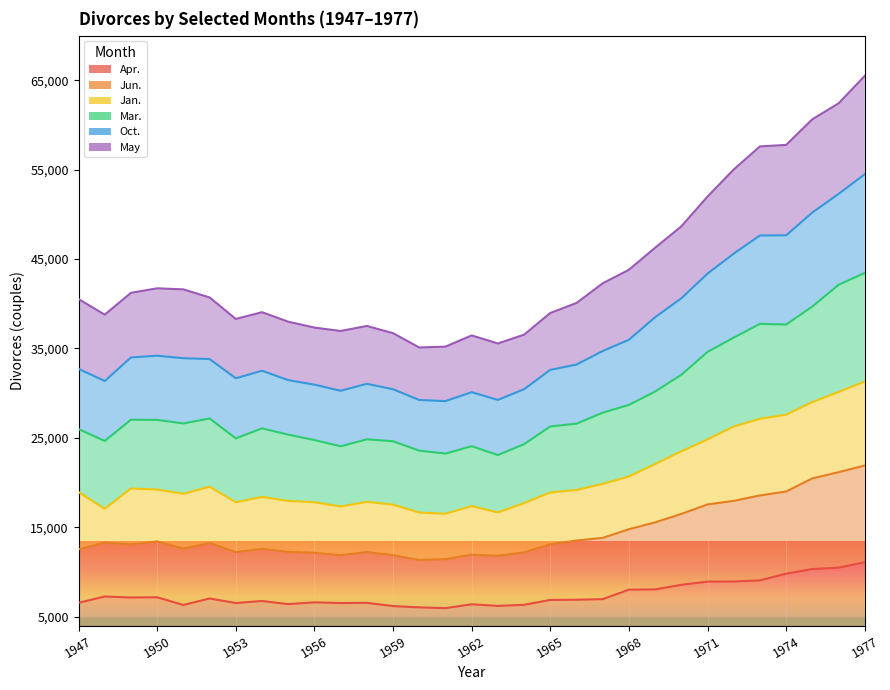

What is the maximum value shown in the chart?

65498